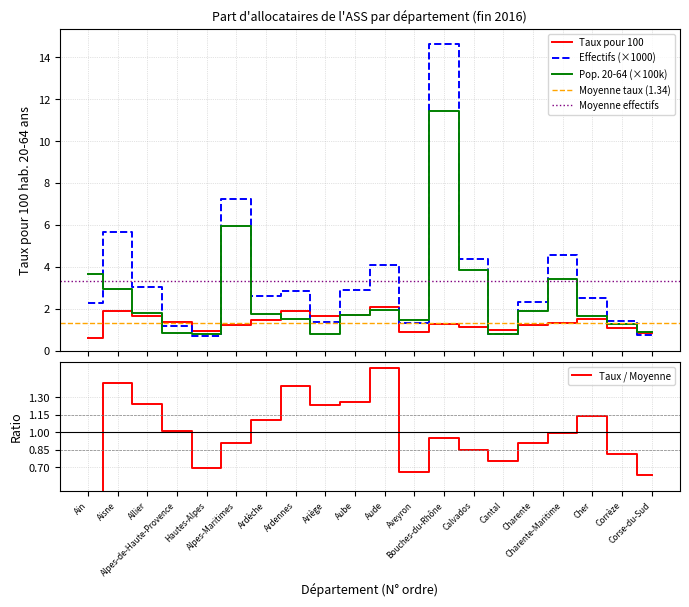

Rank the series by their average value, from highest to lowest.

Effectifs /1000, Population 20-64 /100000, Taux pour 100